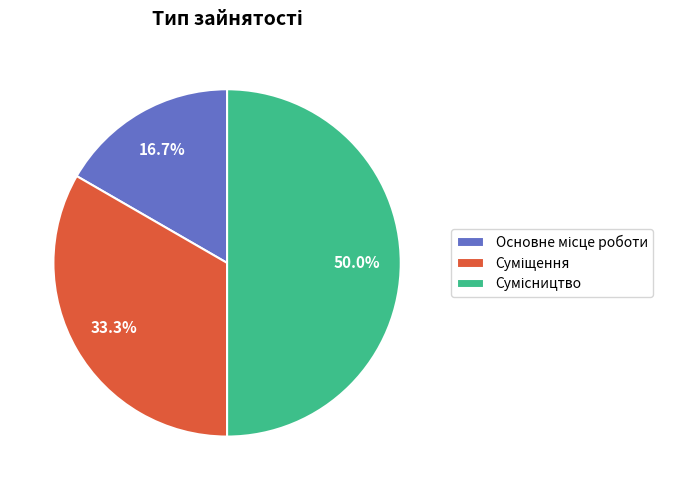

To the nearest percent, what is the average slice percentage?

33%